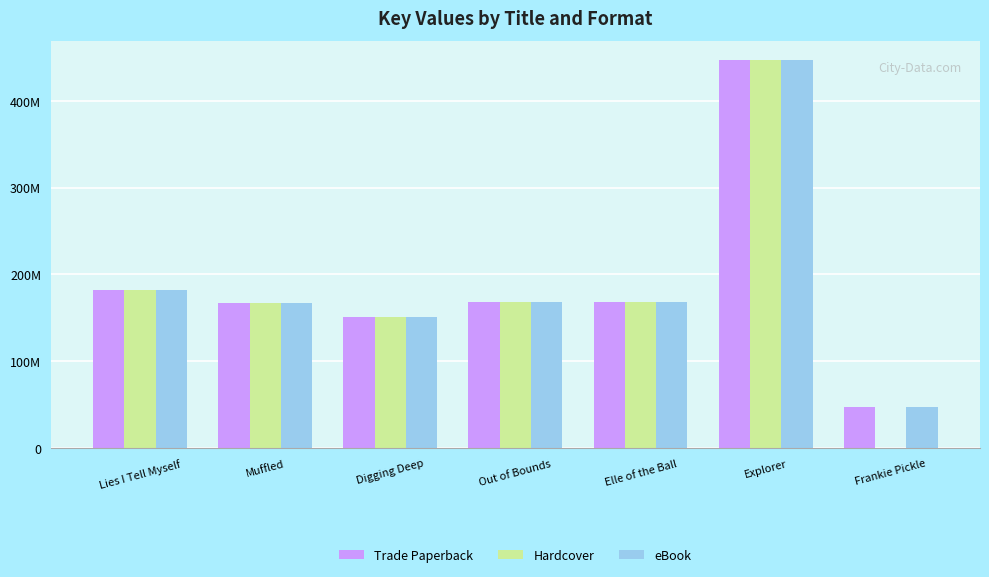

At which category is the sum across all series the highest?

Explorer